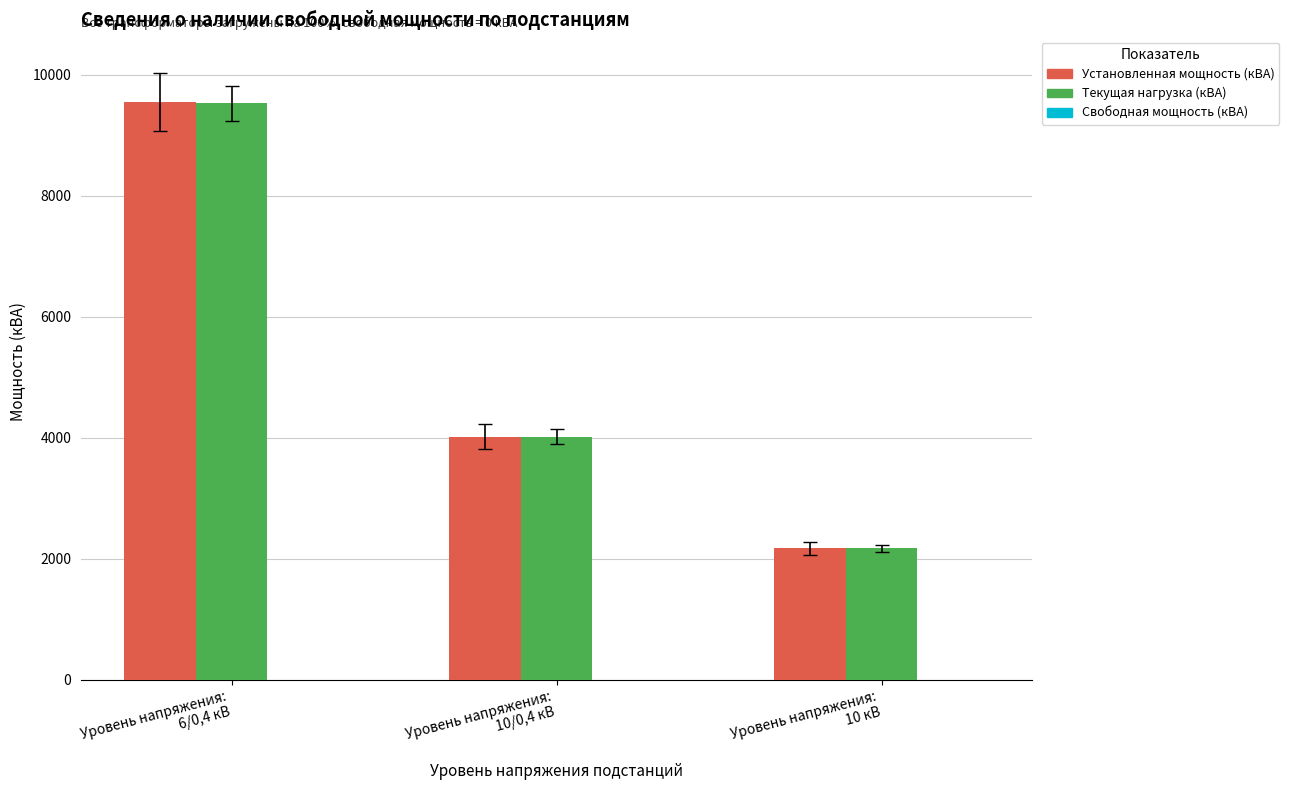

At how many categories does at least one series exceed 7455?

1